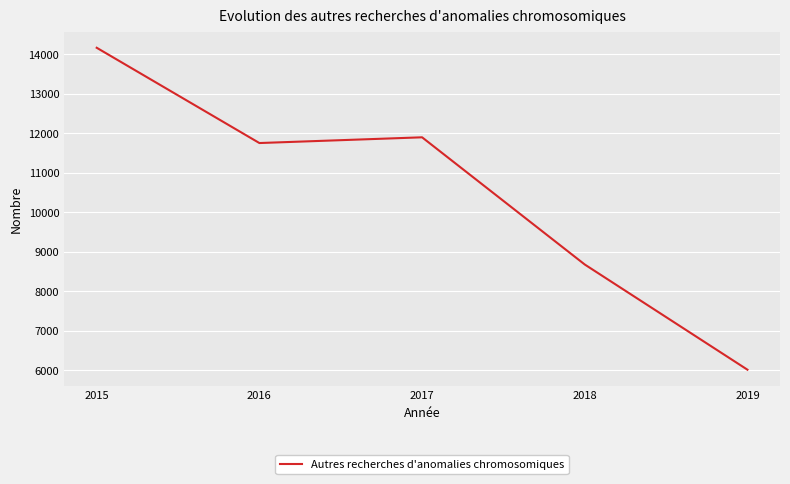

Which label corresponds to the largest value in the chart?

2015